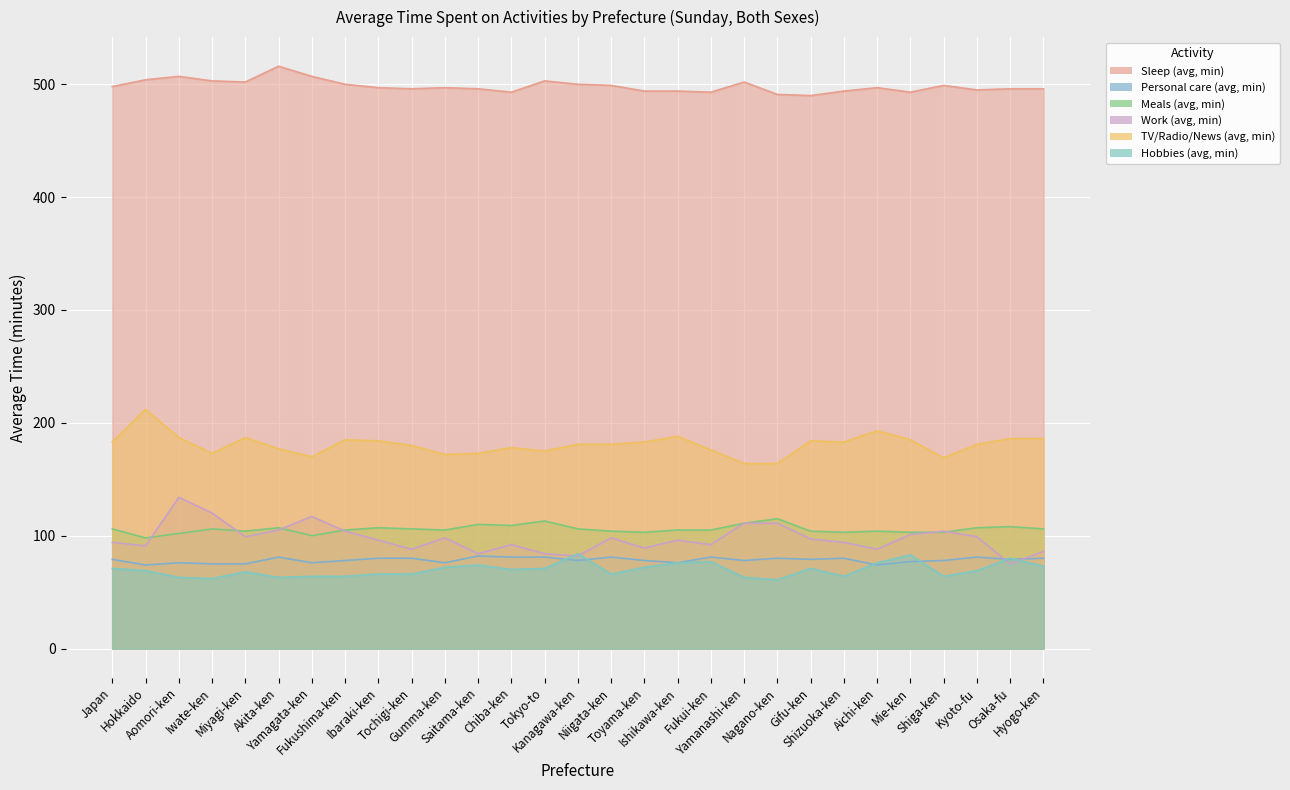

At Kyoto-fu, list the series in order from smallest to largest.

Hobbies (avg, min), Personal care (avg, min), Work (avg, min), Meals (avg, min), TV/Radio/News (avg, min), Sleep (avg, min)